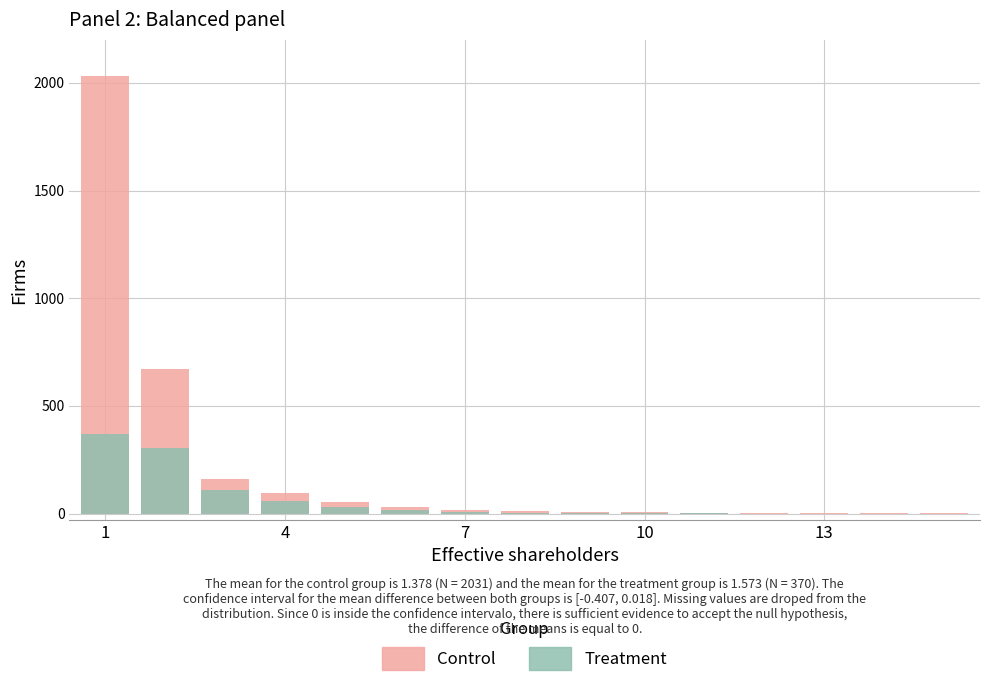

Does the chart contain any negative values?

No